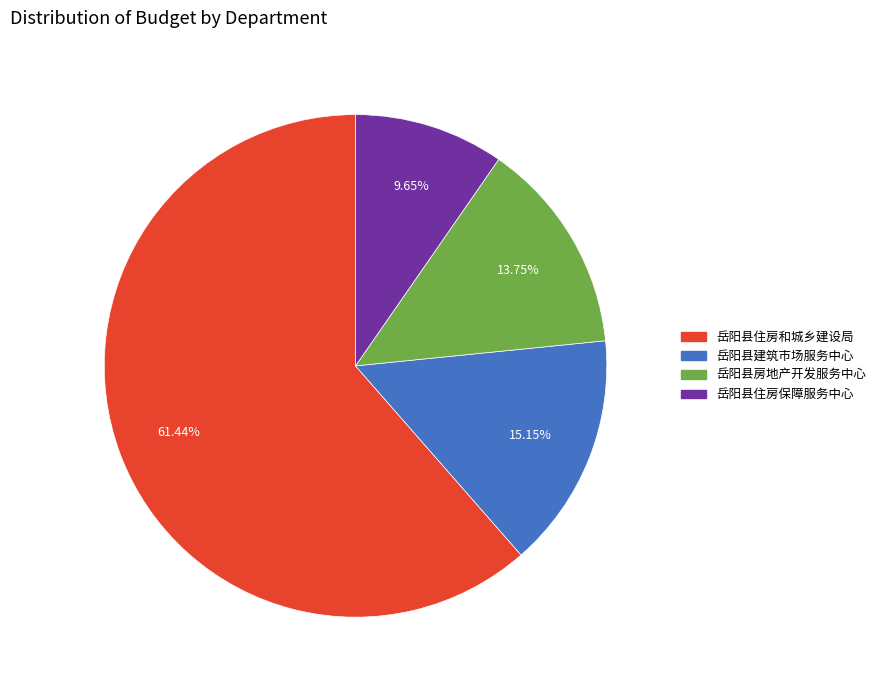

To the nearest percent, what percentage of the pie is 岳阳县住房保障服务中心?

10%